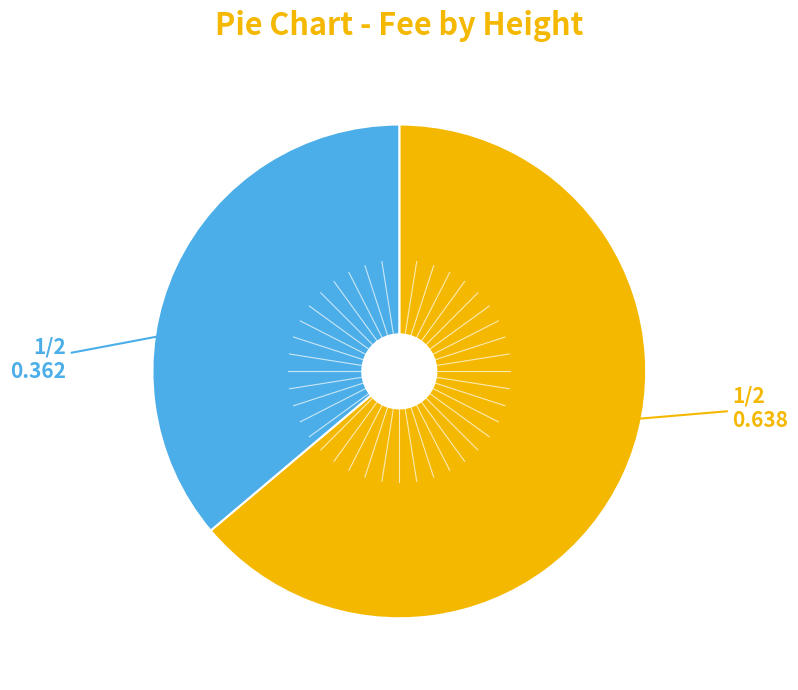

Does any single category account for the majority?

Yes